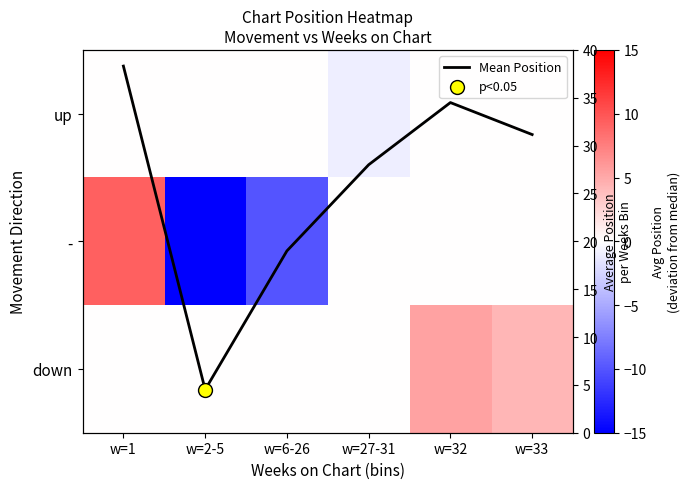

What is the minimum value for up?

-1.0